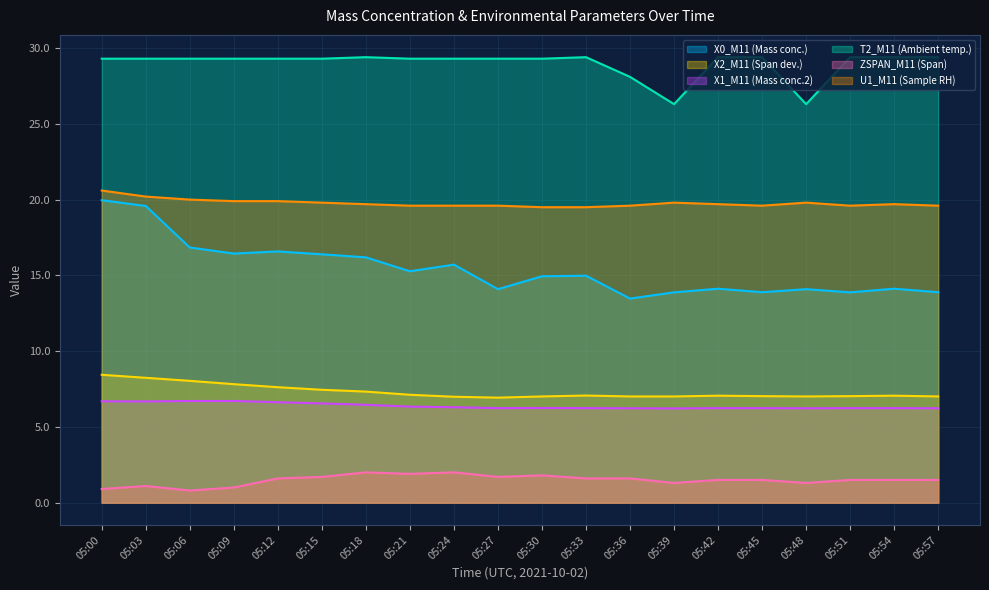

Reading left to right, what are all the values shown in this chart?

X0_M11 (Mass conc.): 05:00=20.0	05:03=19.6	05:06=16.8	05:09=16.4	05:12=16.6	05:15=16.4	05:18=16.2	05:21=15.3	05:24=15.7	05:27=14.1	05:30=14.9	05:33=15.0	05:36=13.5	05:39=13.9	05:42=14.1	05:45=13.9	05:48=14.1	05:51=13.9	05:54=14.1	05:57=13.9
X2_M11 (Span dev.): 05:00=8.4	05:03=8.2	05:06=8.0	05:09=7.8	05:12=7.6	05:15=7.5	05:18=7.3	05:21=7.1	05:24=7.0	05:27=6.9	05:30=7.0	05:33=7.1	05:36=7.0	05:39=7.0	05:42=7.1	05:45=7.0	05:48=7.0	05:51=7.0	05:54=7.1	05:57=7.0
X1_M11 (Mass conc.2): 05:00=6.7	05:03=6.7	05:06=6.7	05:09=6.7	05:12=6.6	05:15=6.5	05:18=6.5	05:21=6.3	05:24=6.3	05:27=6.2	05:30=6.2	05:33=6.2	05:36=6.2	05:39=6.2	05:42=6.2	05:45=6.2	05:48=6.2	05:51=6.2	05:54=6.2	05:57=6.2
T2_M11 (Ambient temp.): 05:00=29.3	05:03=29.3	05:06=29.3	05:09=29.3	05:12=29.3	05:15=29.3	05:18=29.4	05:21=29.3	05:24=29.3	05:27=29.3	05:30=29.3	05:33=29.4	05:36=28.1	05:39=26.3	05:42=29.4	05:45=29.4	05:48=26.3	05:51=29.4	05:54=29.4	05:57=29.4
ZSPAN_M11 (Span): 05:00=0.9	05:03=1.1	05:06=0.8	05:09=1.0	05:12=1.6	05:15=1.7	05:18=2.0	05:21=1.9	05:24=2.0	05:27=1.7	05:30=1.8	05:33=1.6	05:36=1.6	05:39=1.3	05:42=1.5	05:45=1.5	05:48=1.3	05:51=1.5	05:54=1.5	05:57=1.5
U1_M11 (Sample RH): 05:00=20.6	05:03=20.2	05:06=20.0	05:09=19.9	05:12=19.9	05:15=19.8	05:18=19.7	05:21=19.6	05:24=19.6	05:27=19.6	05:30=19.5	05:33=19.5	05:36=19.6	05:39=19.8	05:42=19.7	05:45=19.6	05:48=19.8	05:51=19.6	05:54=19.7	05:57=19.6